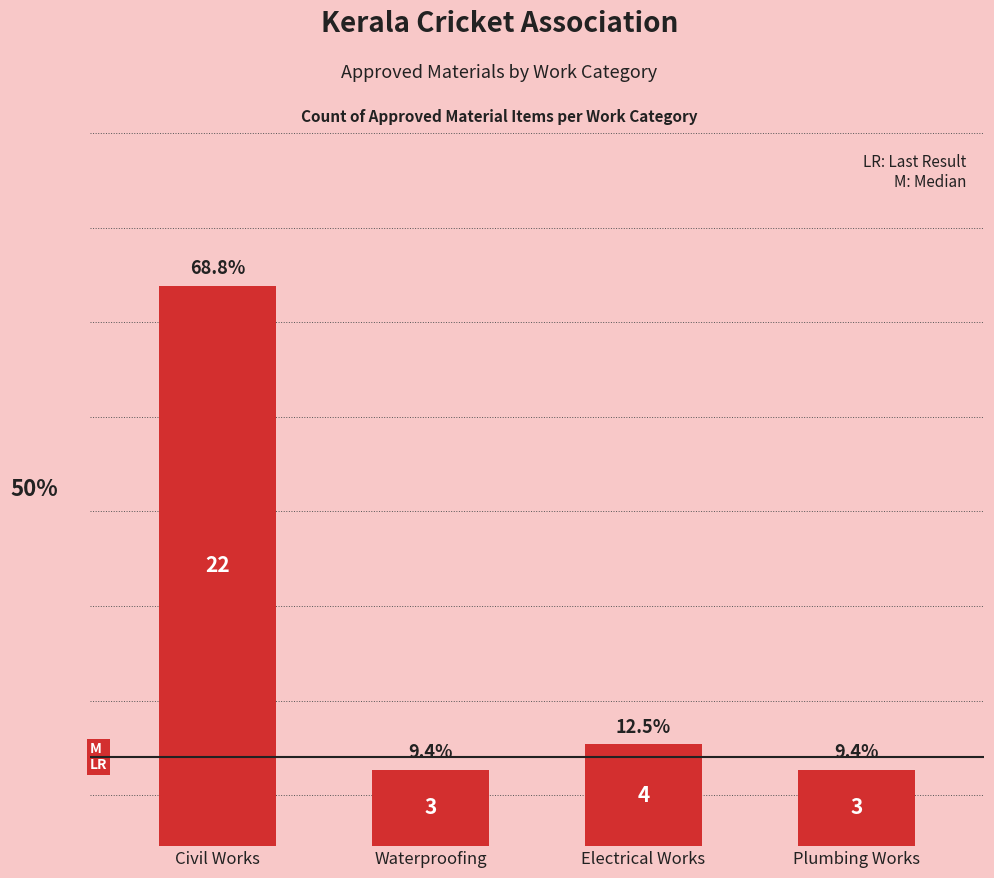

What position from the left is Plumbing Works?

4